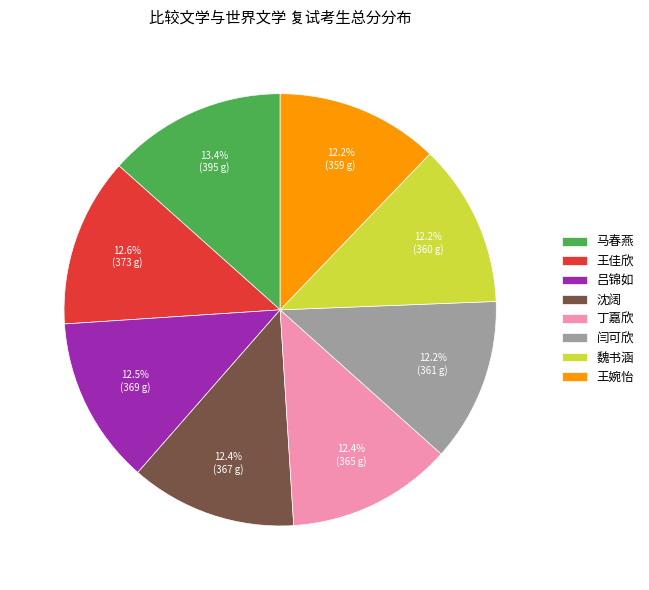

Count the number of slices in the pie.

8